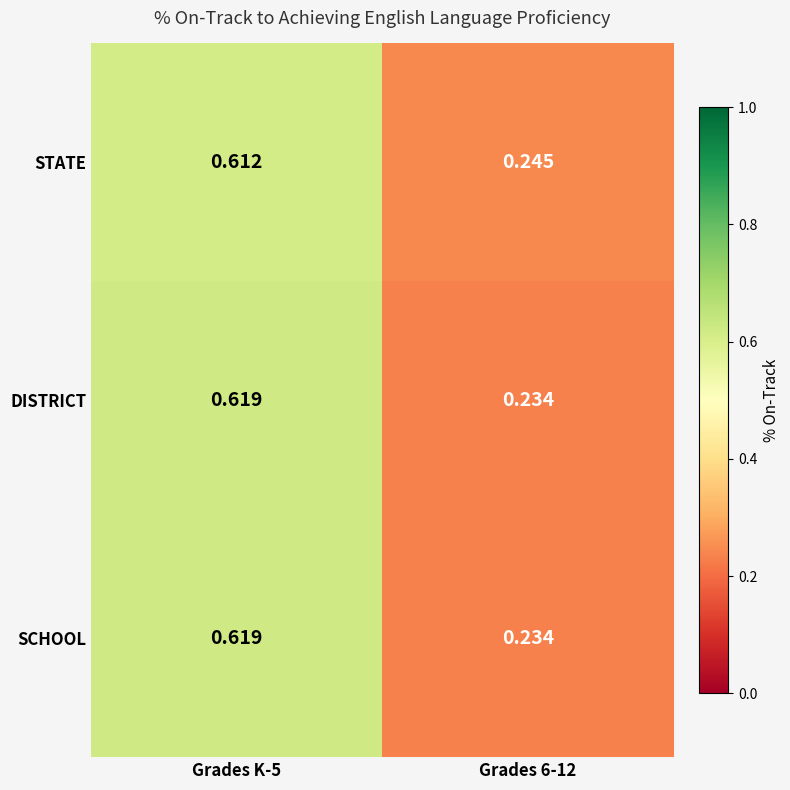

Reading left to right, extract all data points from this chart.

STATE: Grades K-5=0.6	Grades 6-12=0.2
DISTRICT: Grades K-5=0.6	Grades 6-12=0.2
SCHOOL: Grades K-5=0.6	Grades 6-12=0.2